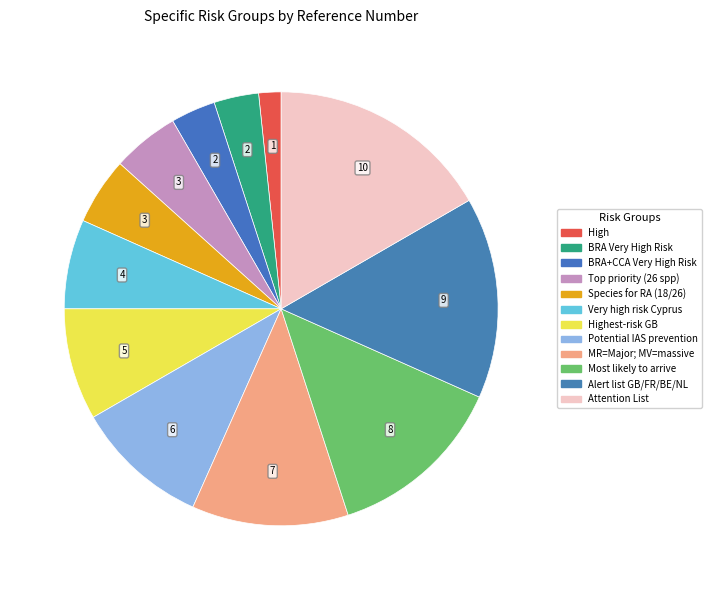

How many slices are in this pie chart?

12